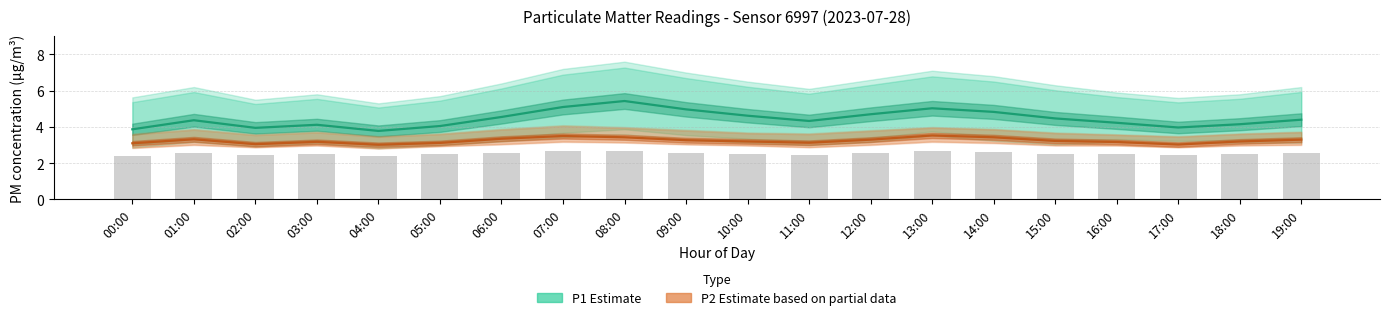

What is the difference between the P2 (Estimate based on partial data) values at 02:00 and 10:00?

0.2